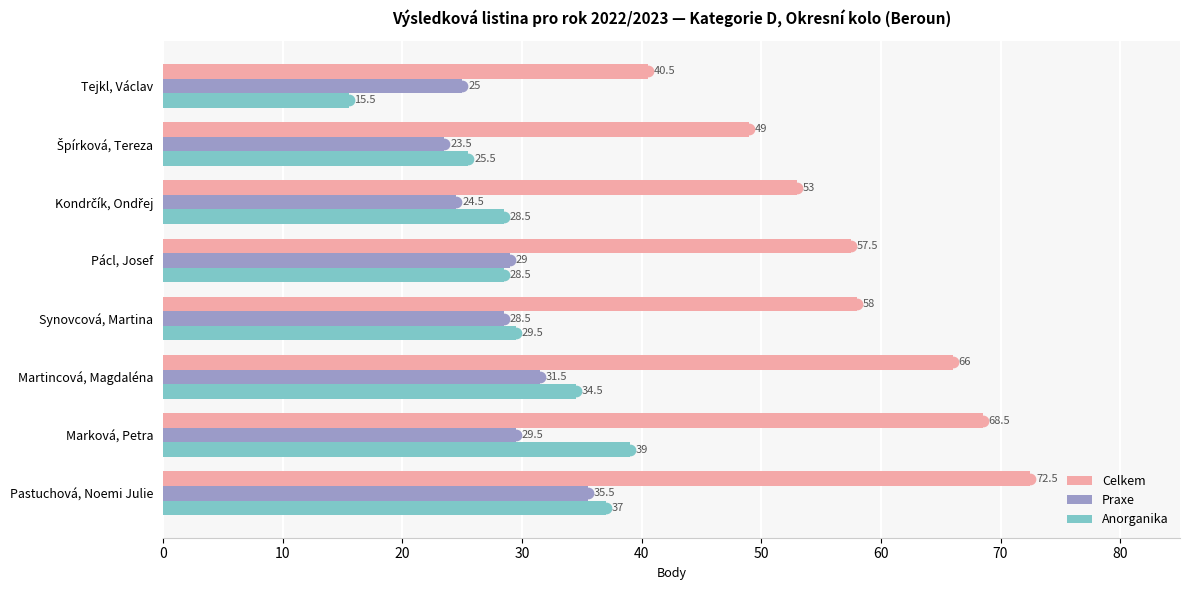

Which series has the largest total across all categories?

Celkem